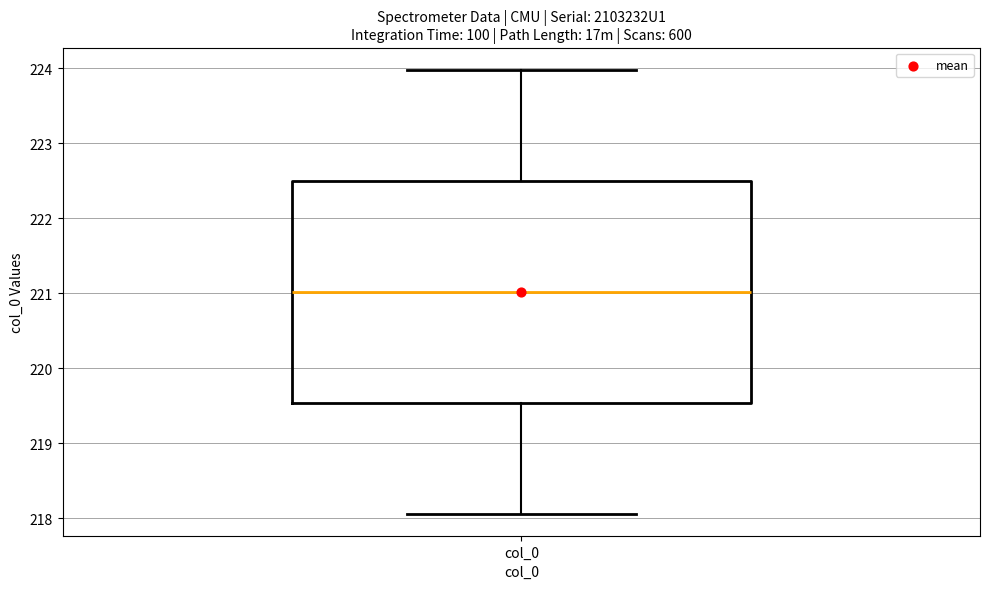

Where does the lower whisker of the box for col_0 end on the y-axis? The values are not printed on the chart, so give them approximately, as read against the axis.

218.1